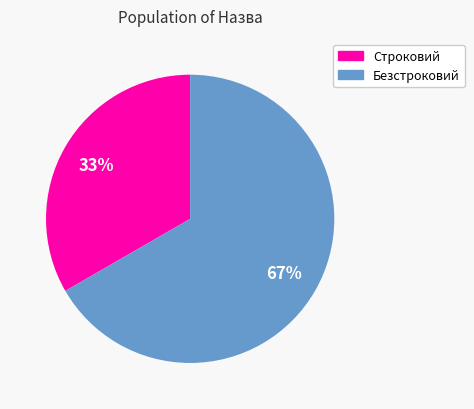

True or false: Безстроковий accounts for 67% of the total.

True